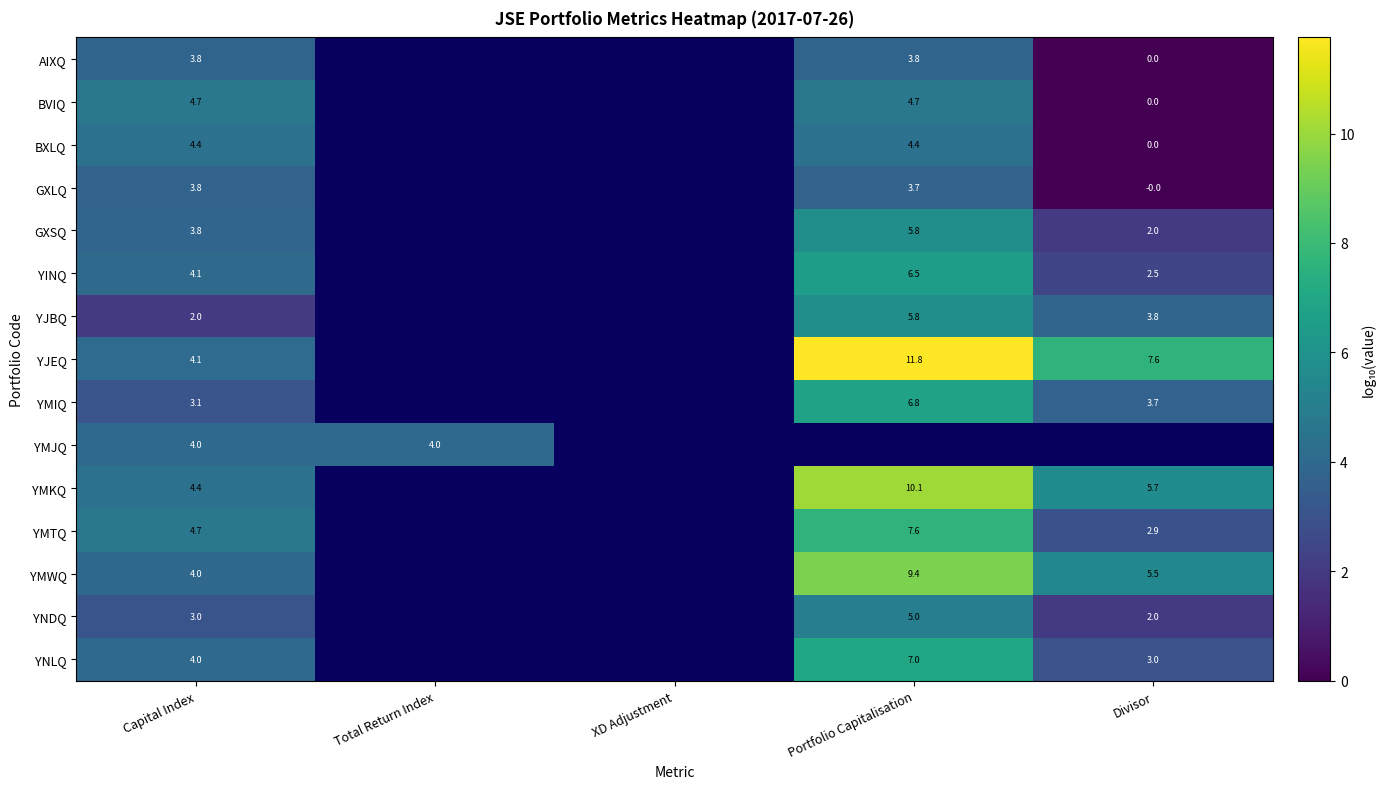

The value of GXSQ at Capital Index is 3.8. True or false?

True